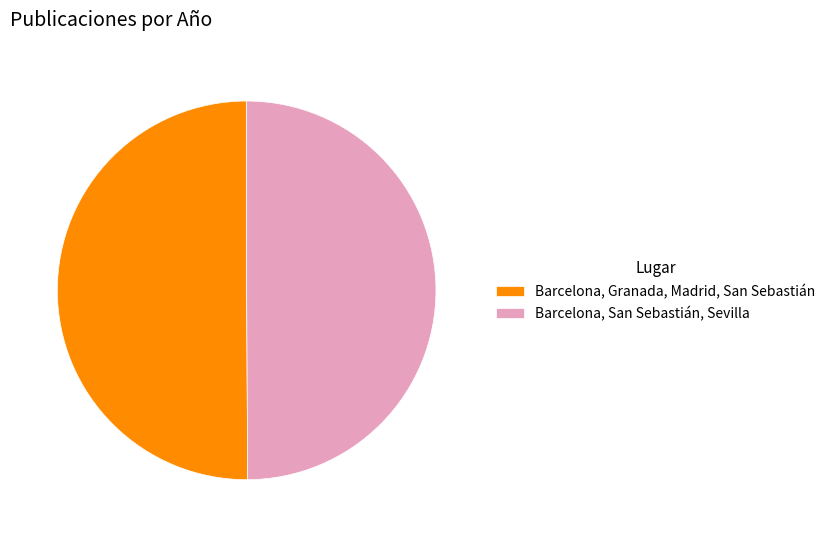

Count the number of slices in the pie.

2